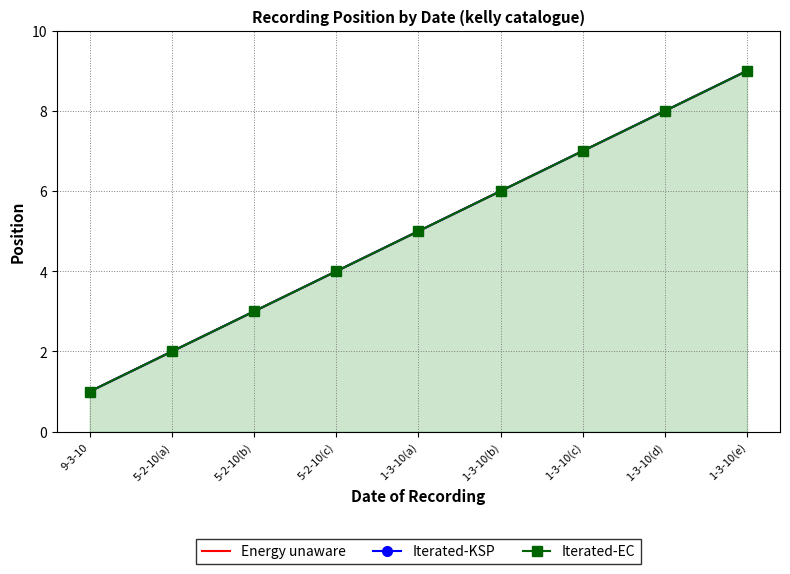

True or false: Iterated-EC and Energy unaware cross at least once.

False